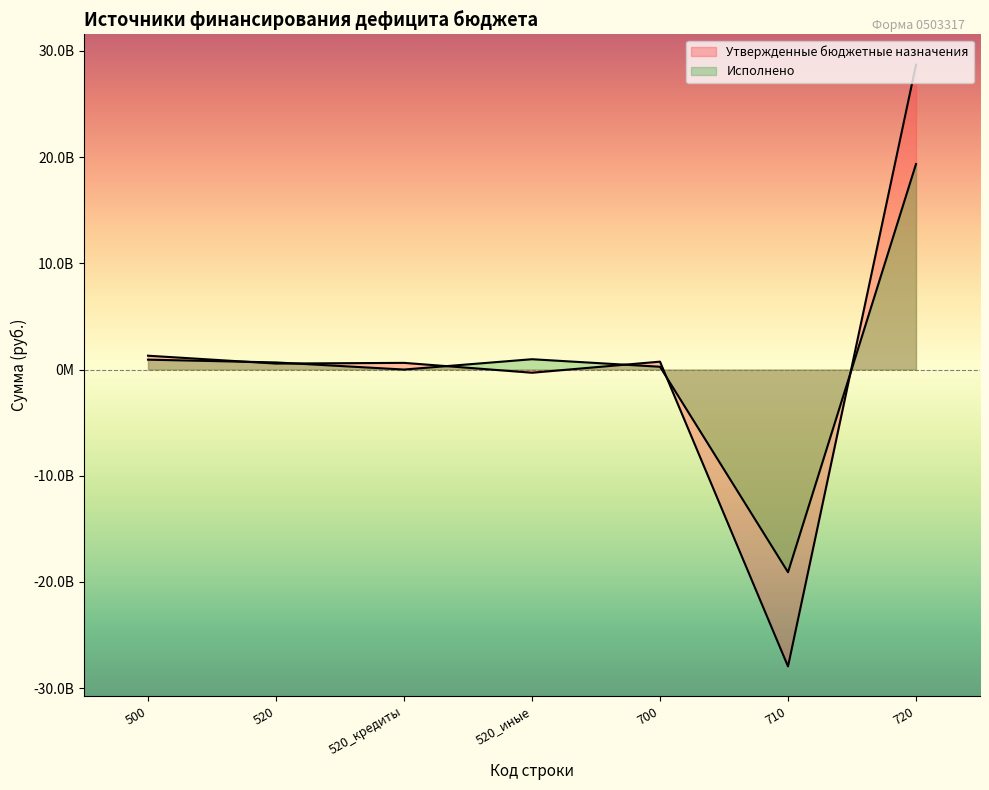

True or false: Исполнено and Утвержденные бюджетные назначения intersect in this chart.

True